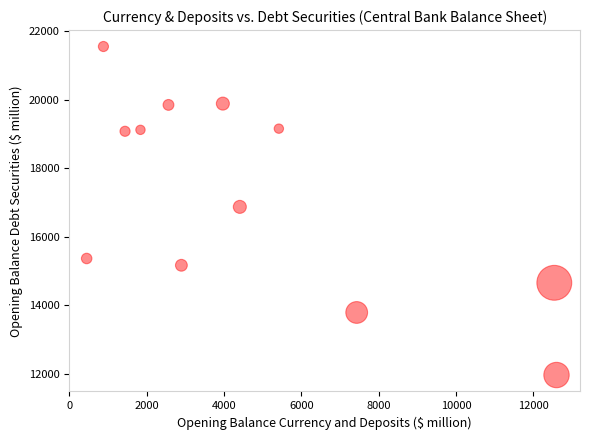

What is the range of Y values (max minus min)?

9579